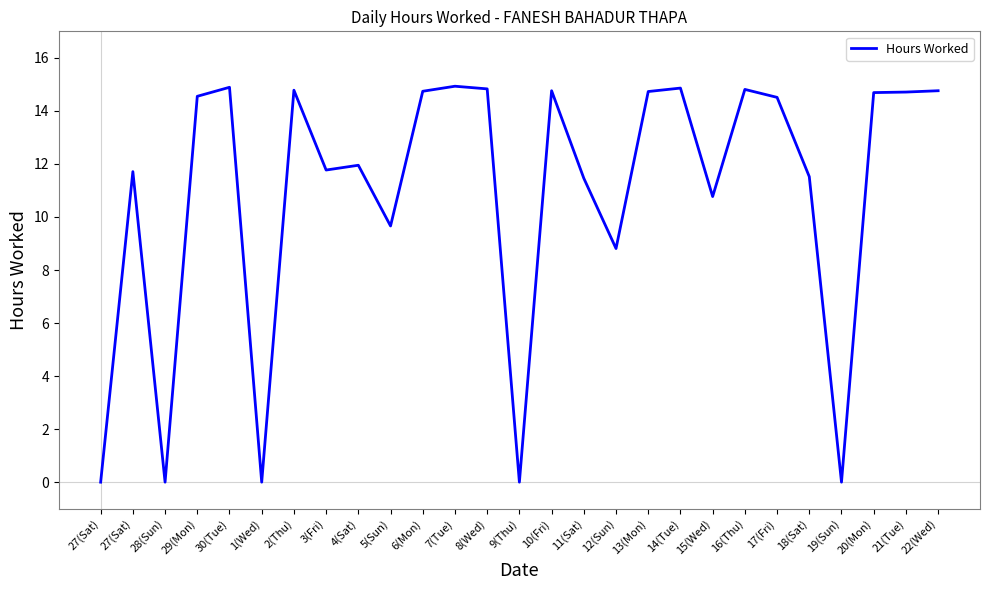

How many points are lower than both their immediate neighbors (excluding endpoints)?

8